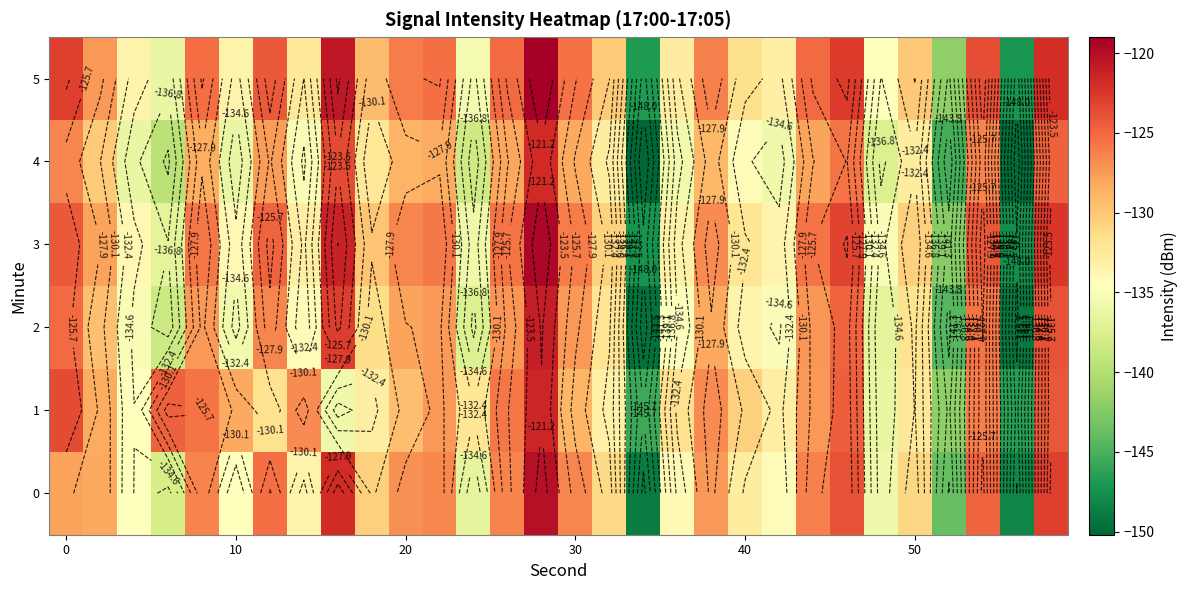

What is the average value of the 2 series?

-131.7